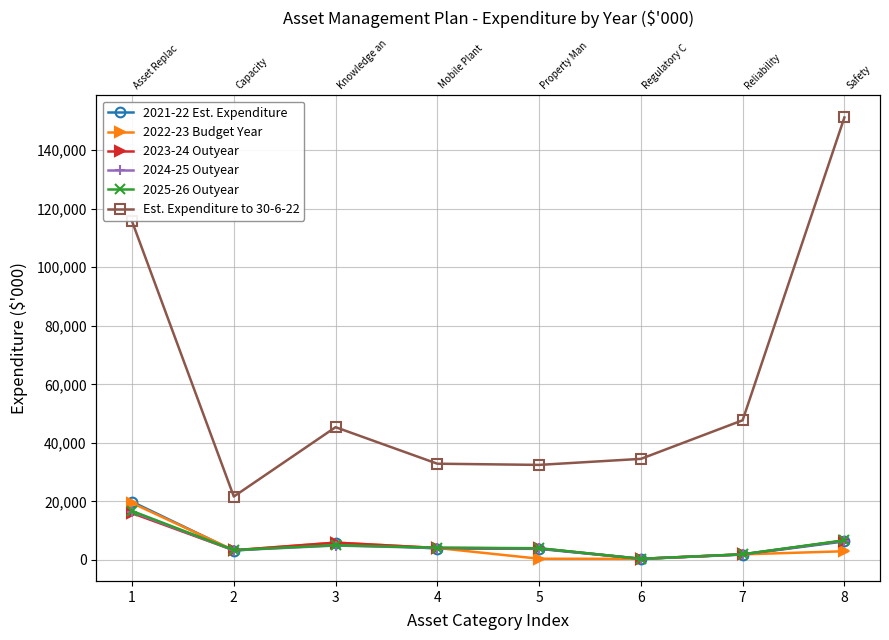

Which category has the highest value in the 2022-23 Budget Year series?

1